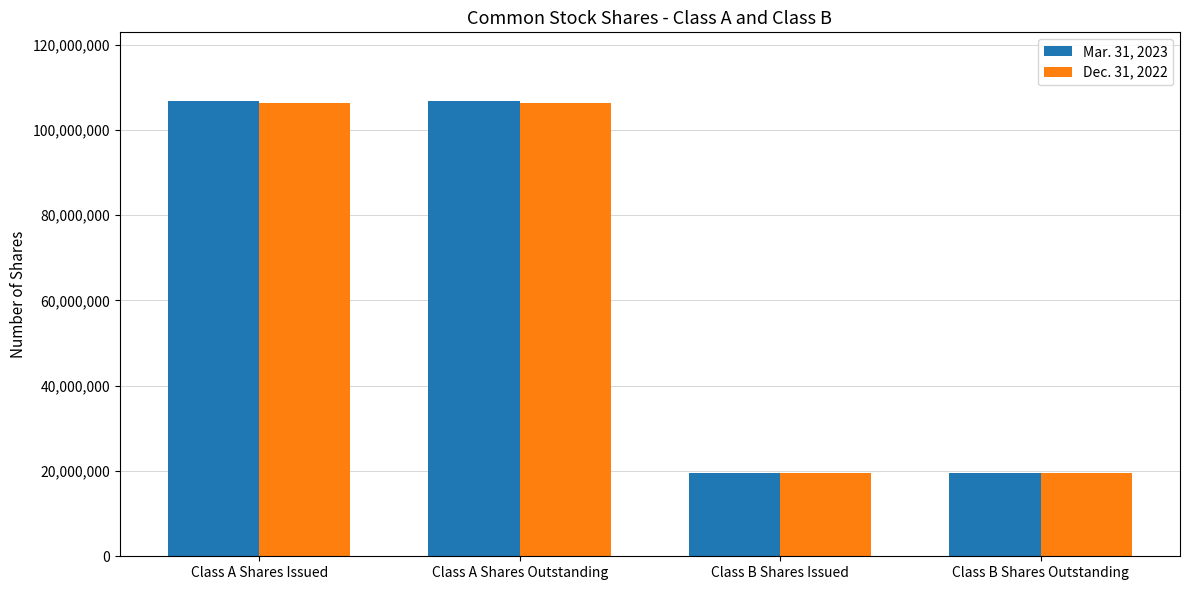

How many bars are there in each group?

2